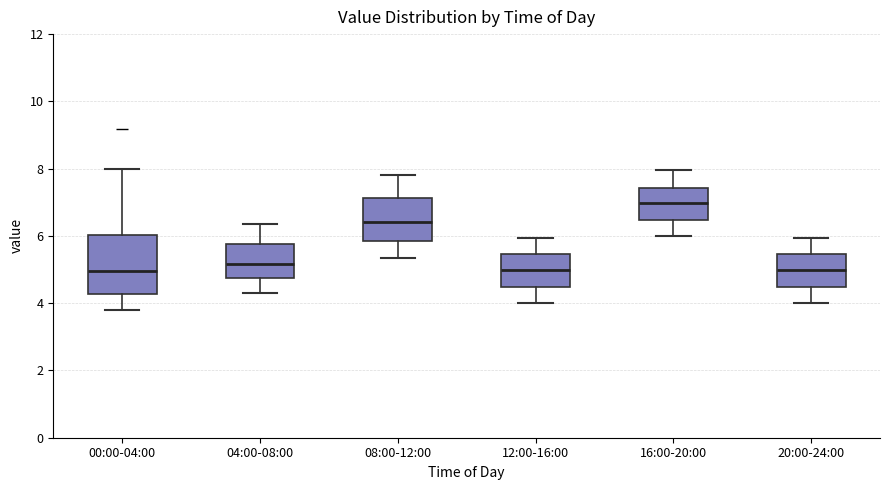

Which box's median line is the highest?

16:00-20:00